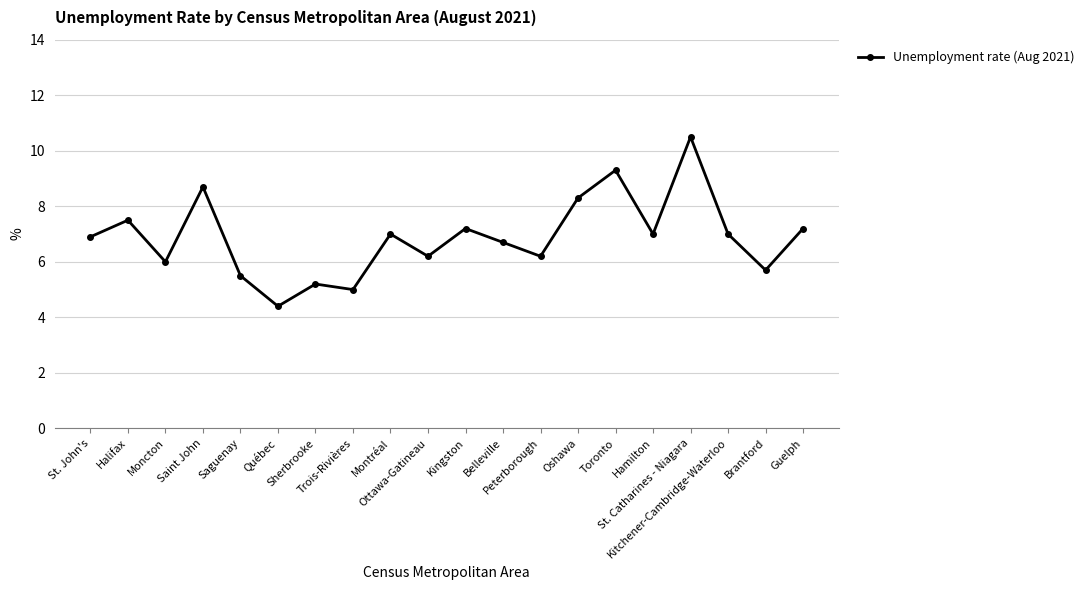

Does the chart have visible grid lines?

Yes